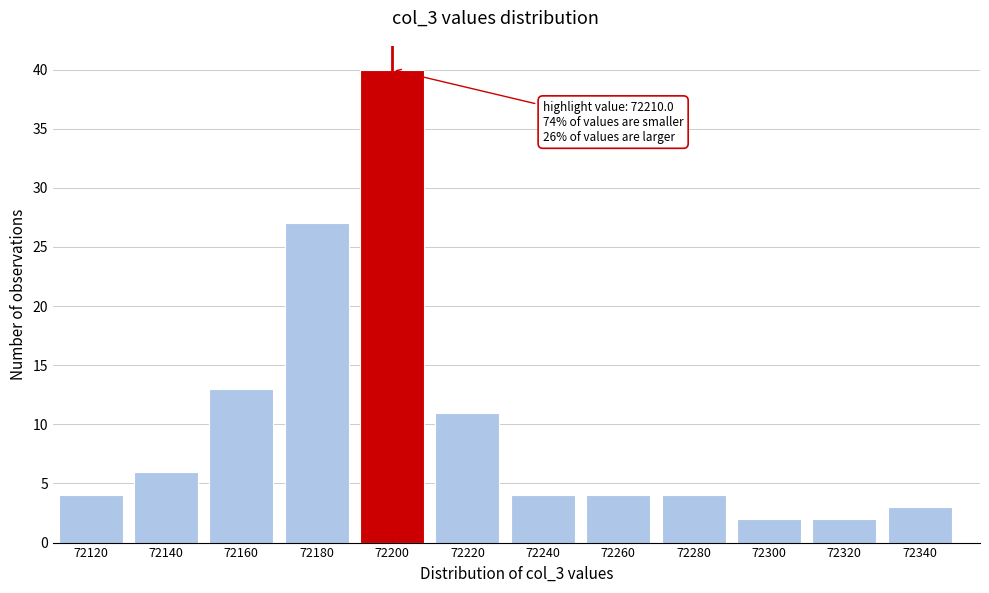

Reading left to right, transcribe all the data shown in this chart.

72120=4	72140=6	72160=13	72180=27	72200=40	72220=11	72240=4	72260=4	72280=4	72300=2	72320=2	72340=3